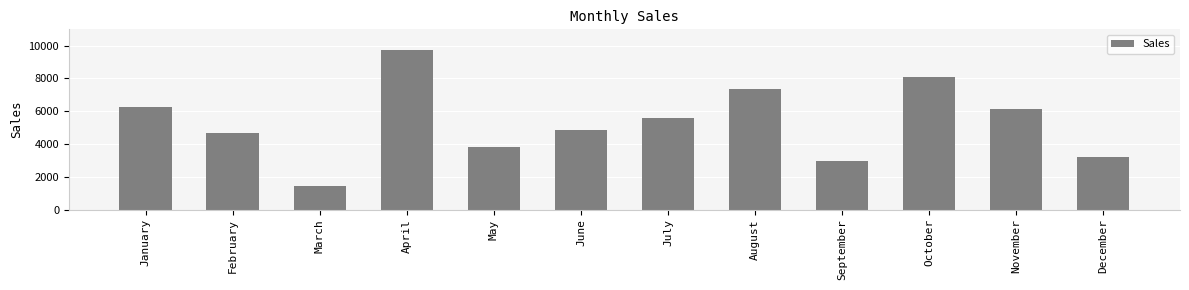

Does the chart contain stacked bars?

No